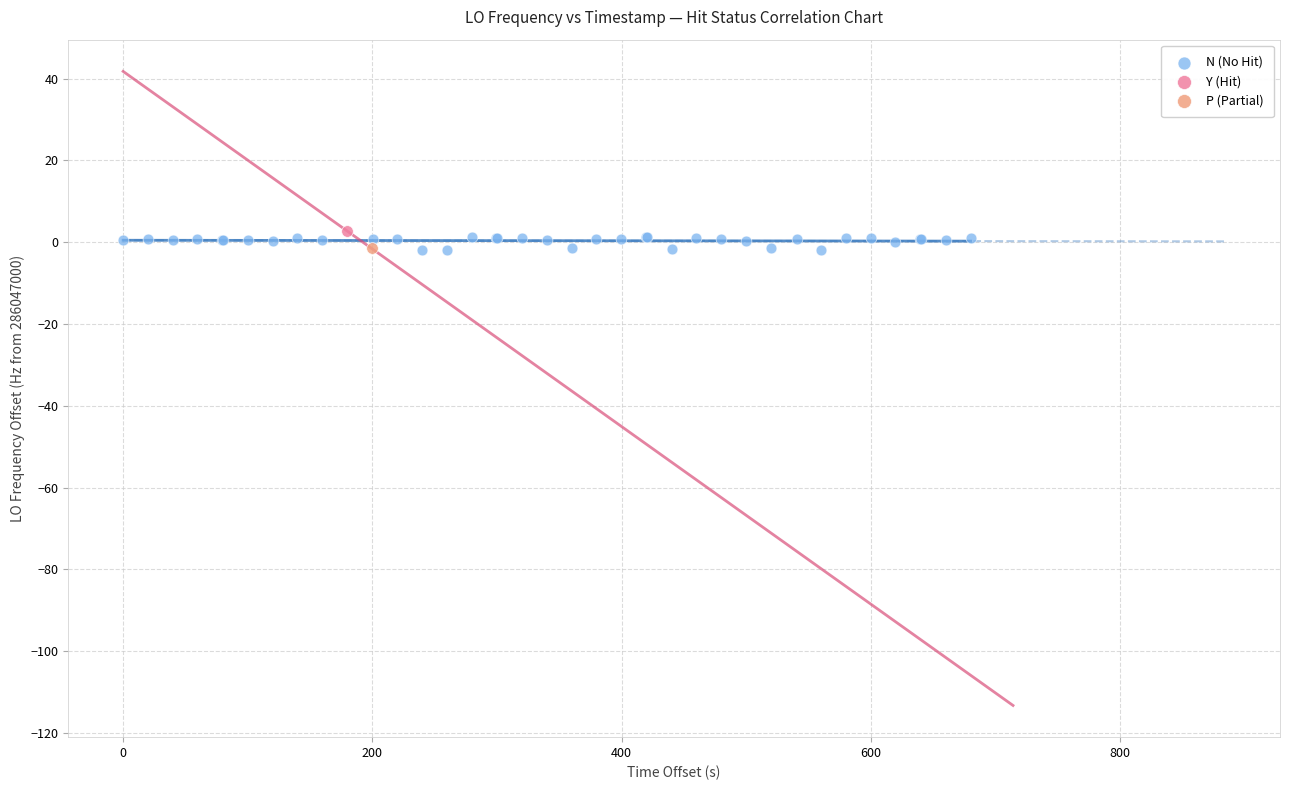

What are all the series names shown in the legend?

N (No Hit), Y (Hit), P (Partial)